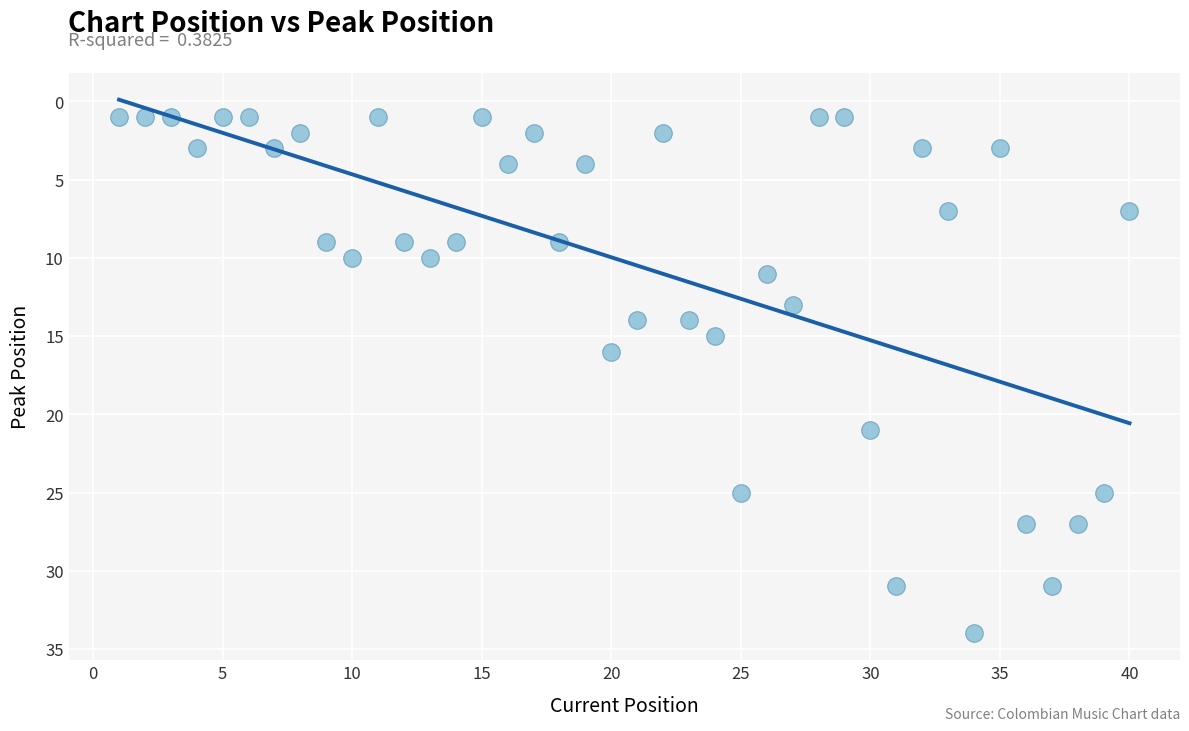

What is the range of Y values (max minus min)?

33